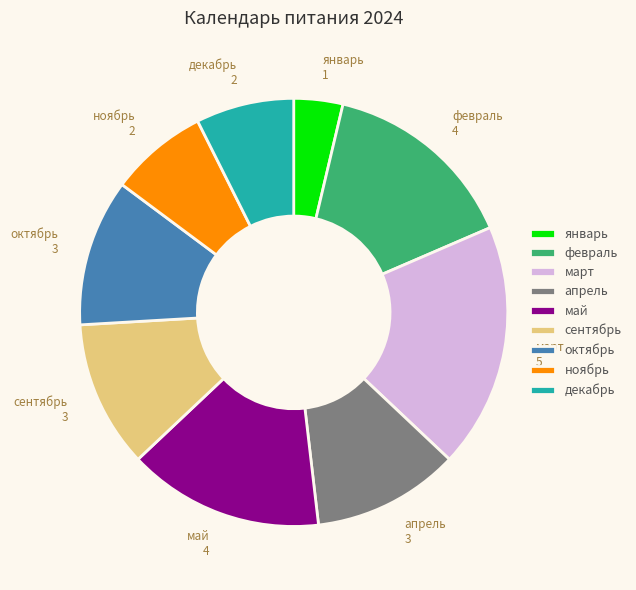

Count the number of slices in the pie.

9